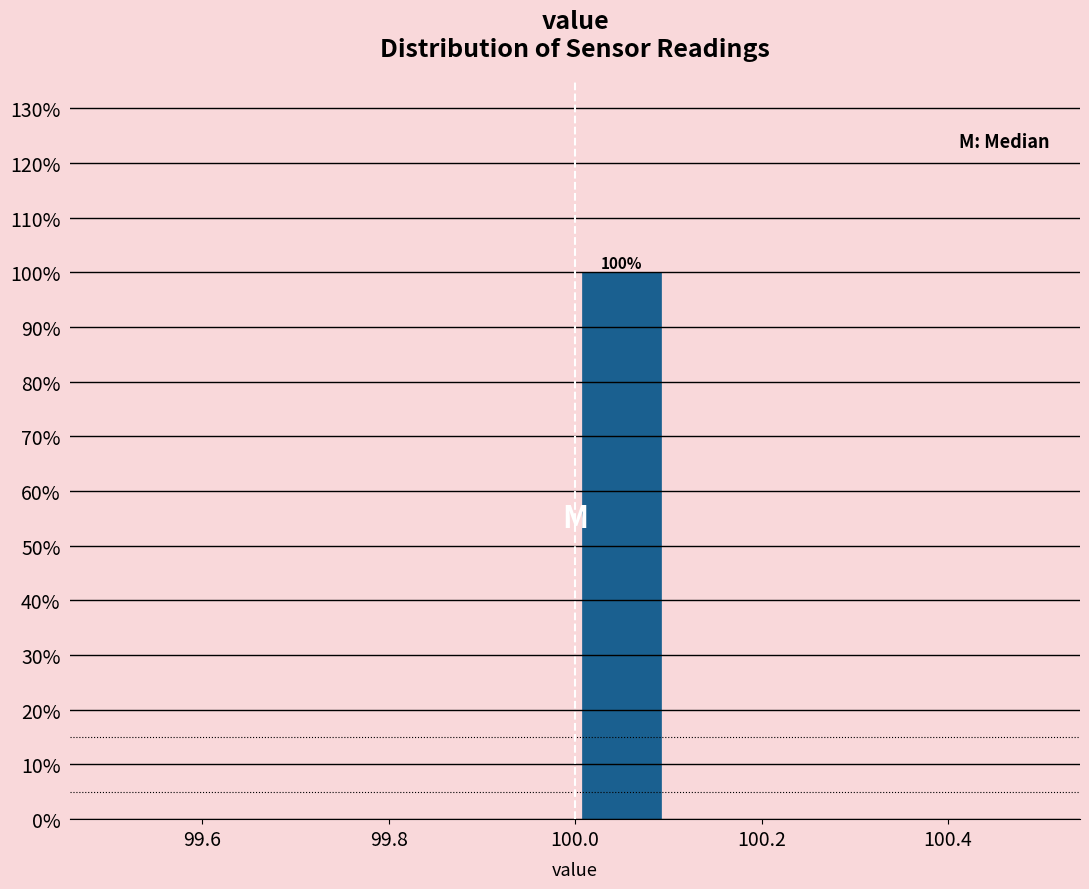

Over which range of the x-axis is the bar tallest?

100.0 to 100.1